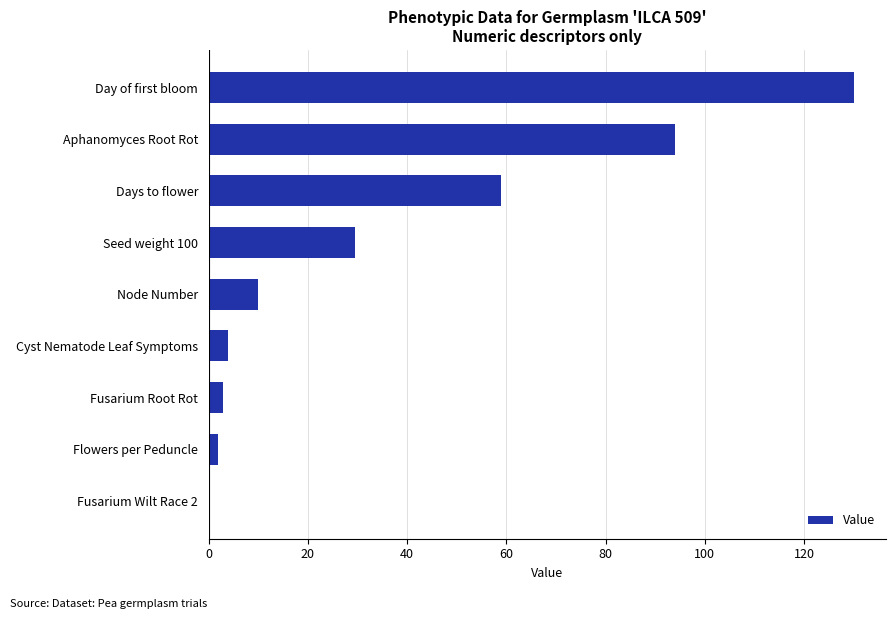

Which label corresponds to the largest value in the chart?

Day of first bloom